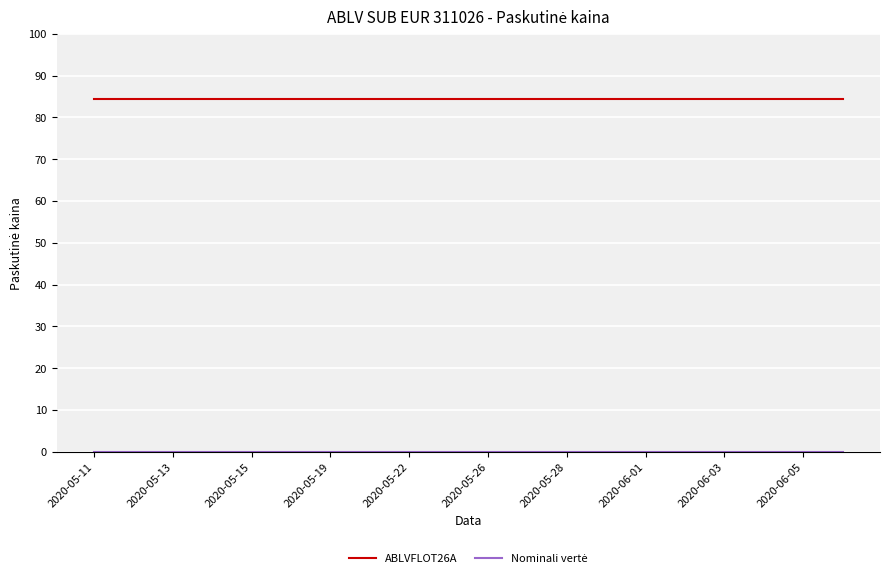

Does the chart have visible grid lines?

Yes